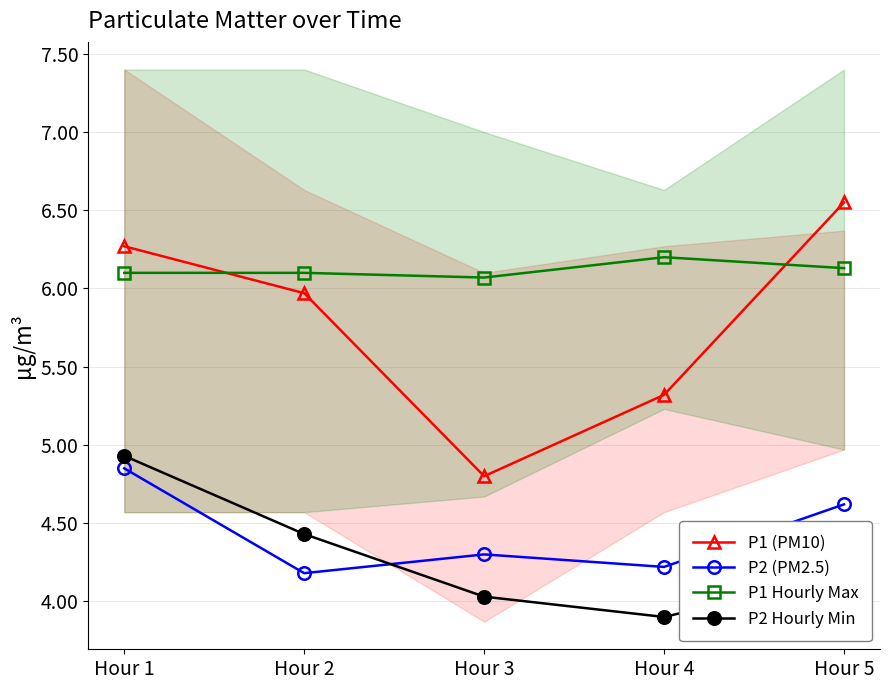

At which category does P1 Hourly Max reach its first local peak?

Hour 4